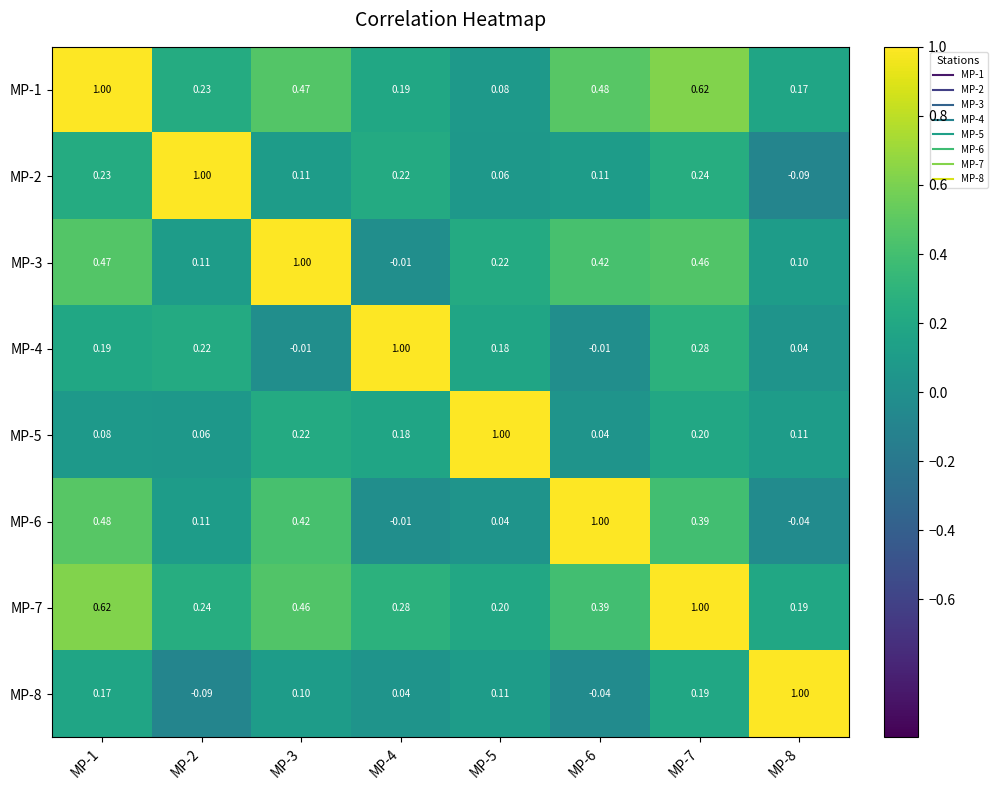

Is the value of MP-2 at MP-4 greater than the value of MP-5 at MP-5?

No